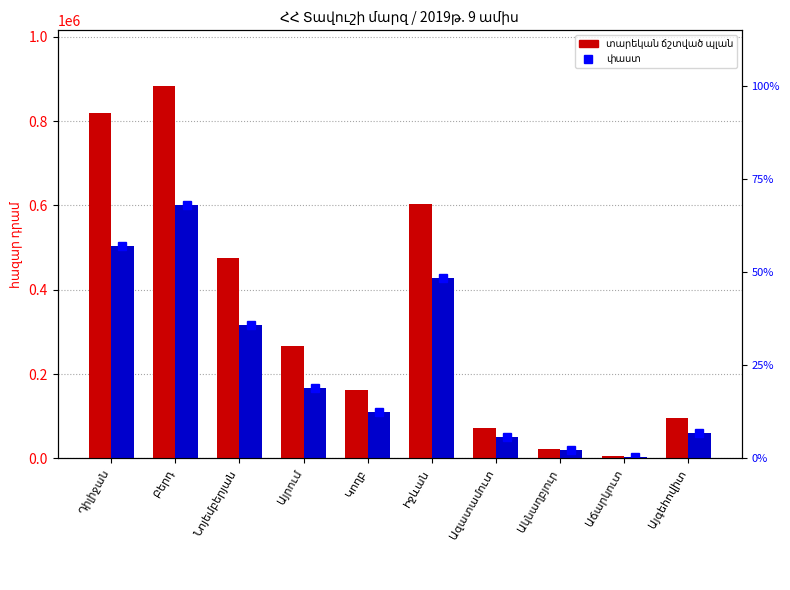

What is the label of the 1st bar from the left?

Դիլիջան